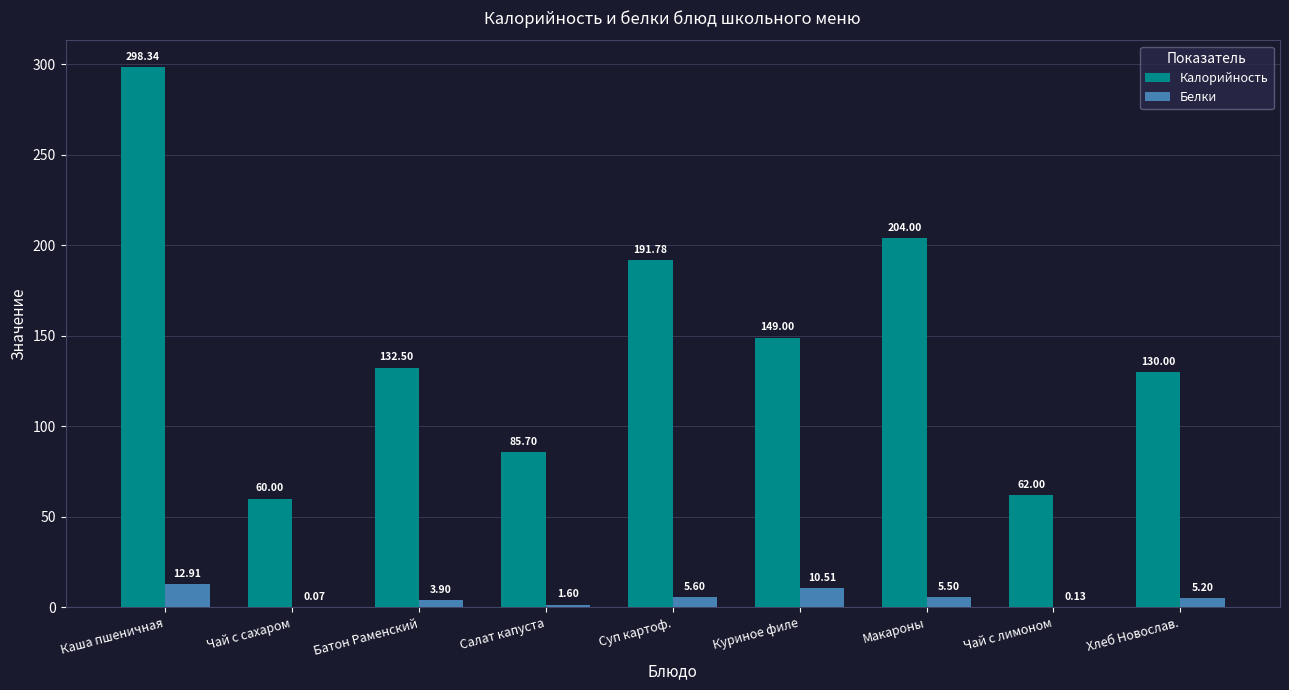

How many groups of bars are there?

9